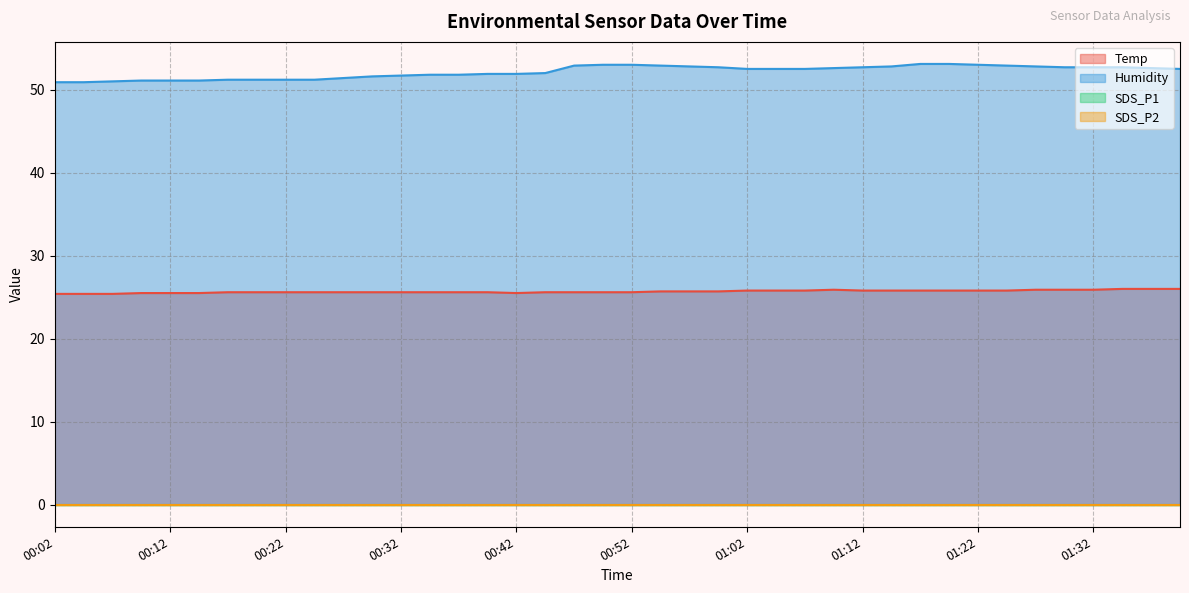

True or false: Temp and Humidity intersect in this chart.

False